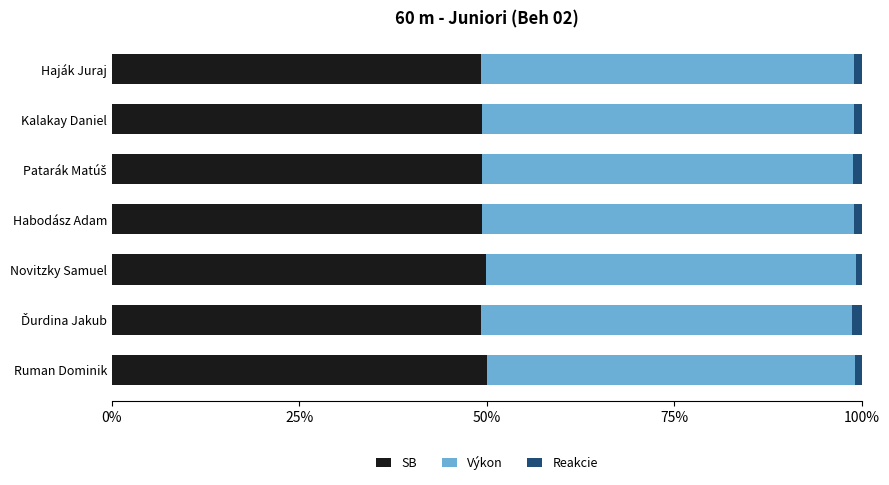

What is the lowest value of the SB series?

49.2